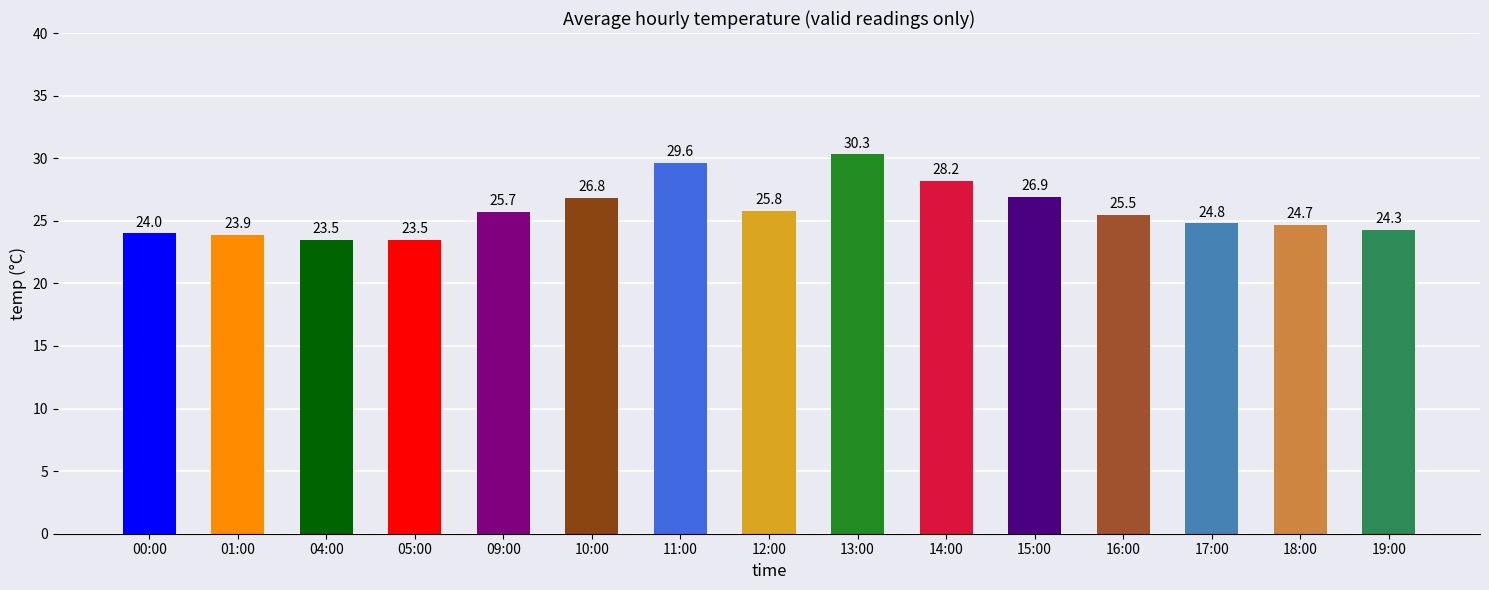

Does the chart contain stacked bars?

No